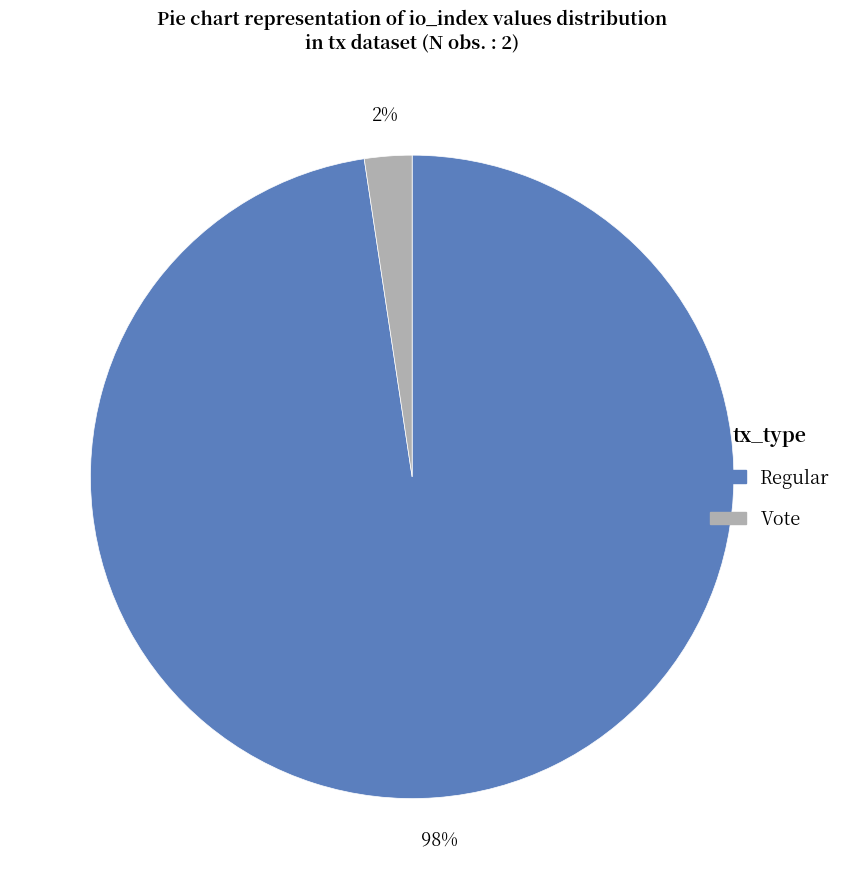

What is the majority slice?

Regular